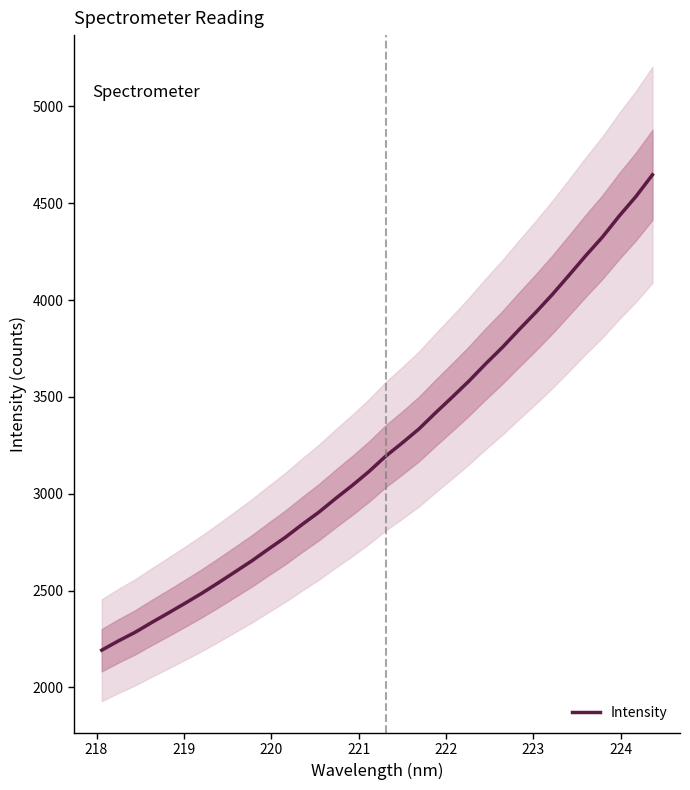

What is the lowest value of the Intensity series?

2192.0